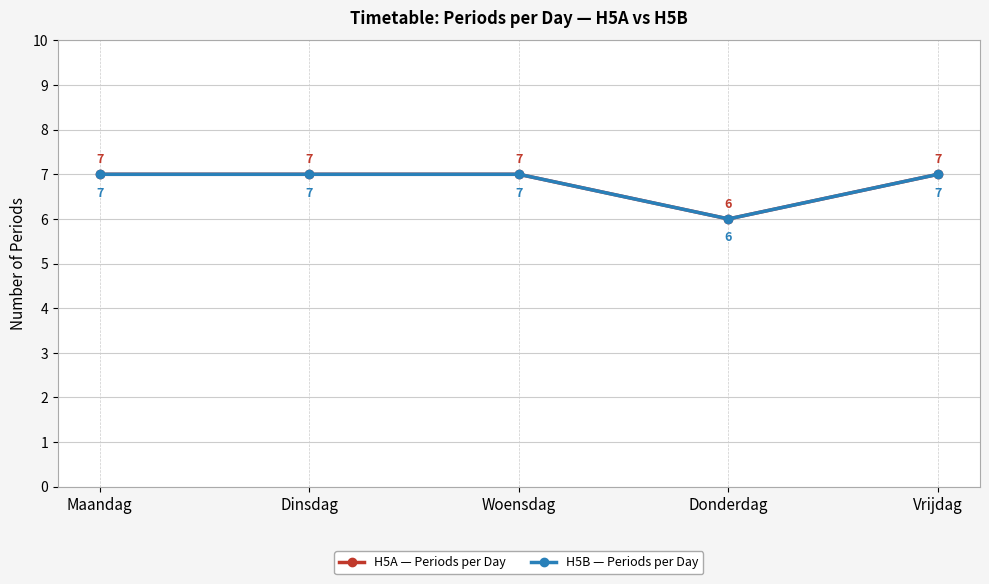

Does the chart have visible grid lines?

Yes